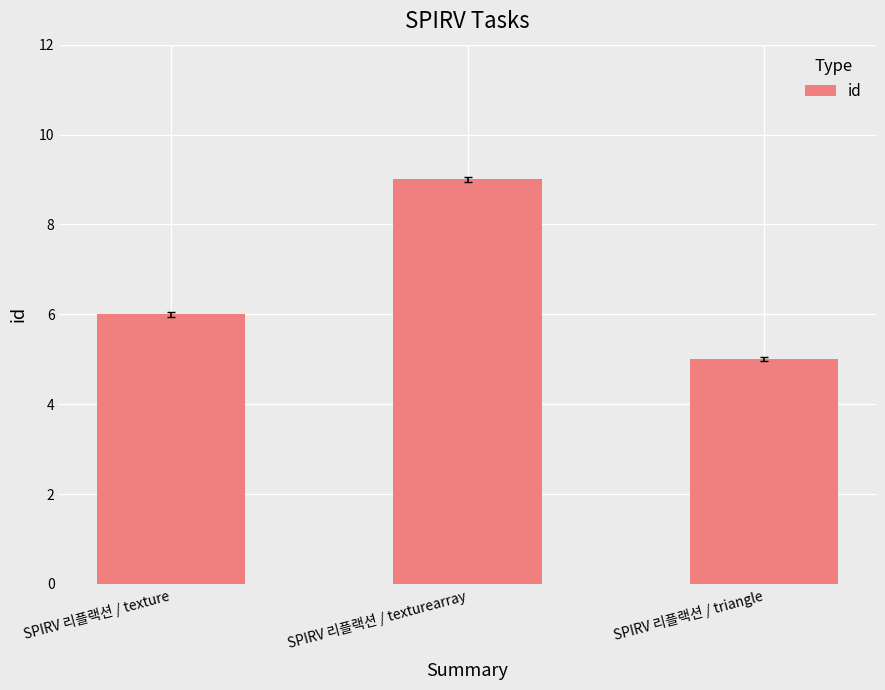

Rank the categories by value from lowest to highest.

SPIRV 리플랙션 / triangle, SPIRV 리플랙션 / texture, SPIRV 리플랙션 / texturearray